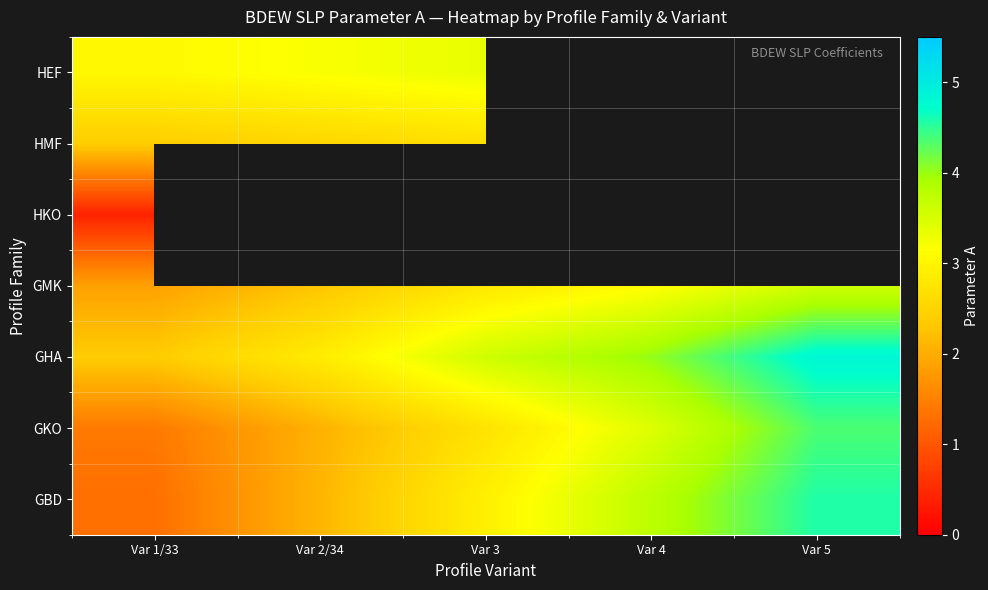

Which category has the highest value across all series?

Var 5